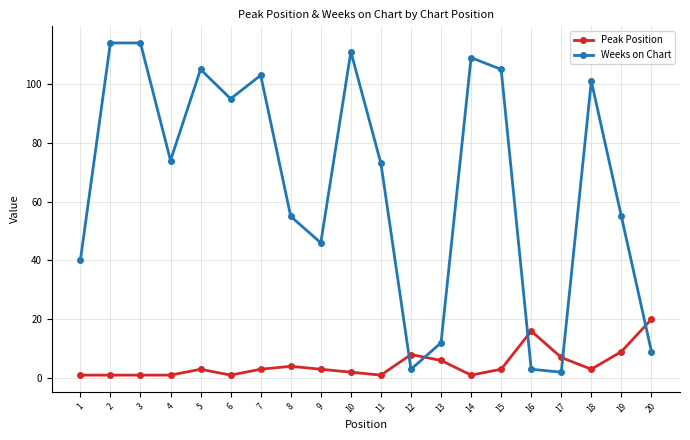

What is the difference between the Weeks on Chart values at 4 and 3?

40